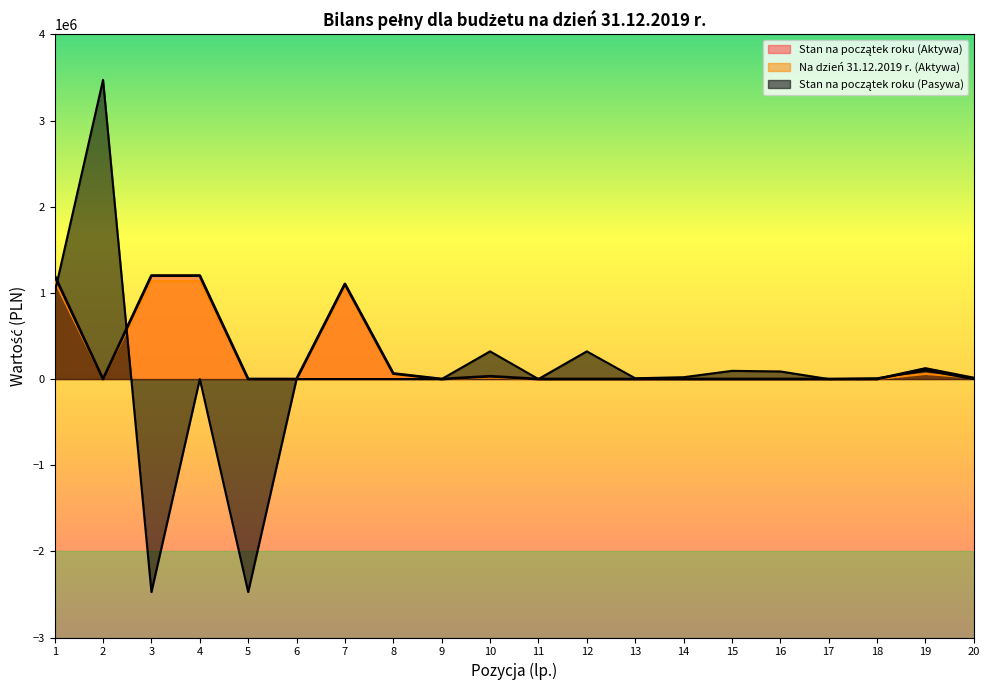

True or false: Na dzień 31.12.2019 r. (Aktywa) and Stan na początek roku (Aktywa) cross at least once.

True